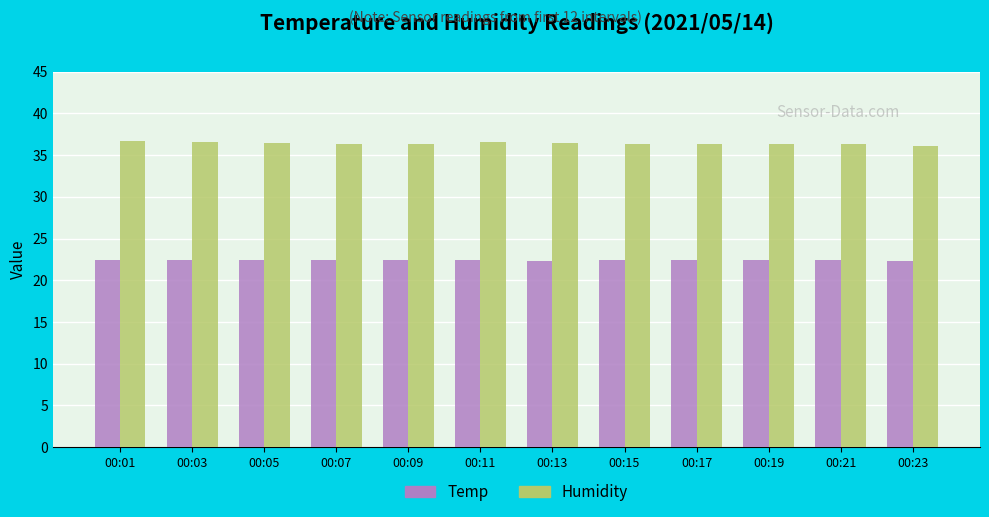

What is the spread (max minus min) of values at 00:07?

13.9